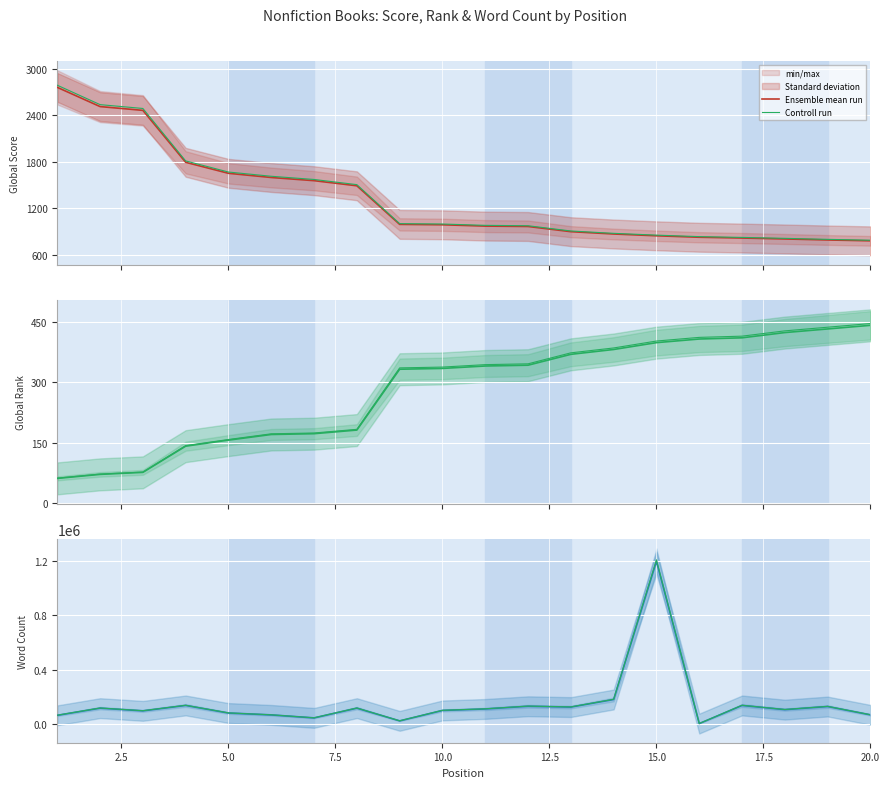

Which series has the largest range (max minus min)?

Controll run